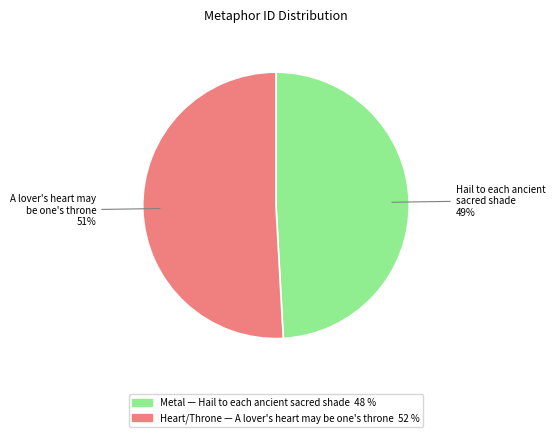

To the nearest percent, what is the average slice percentage?

50%